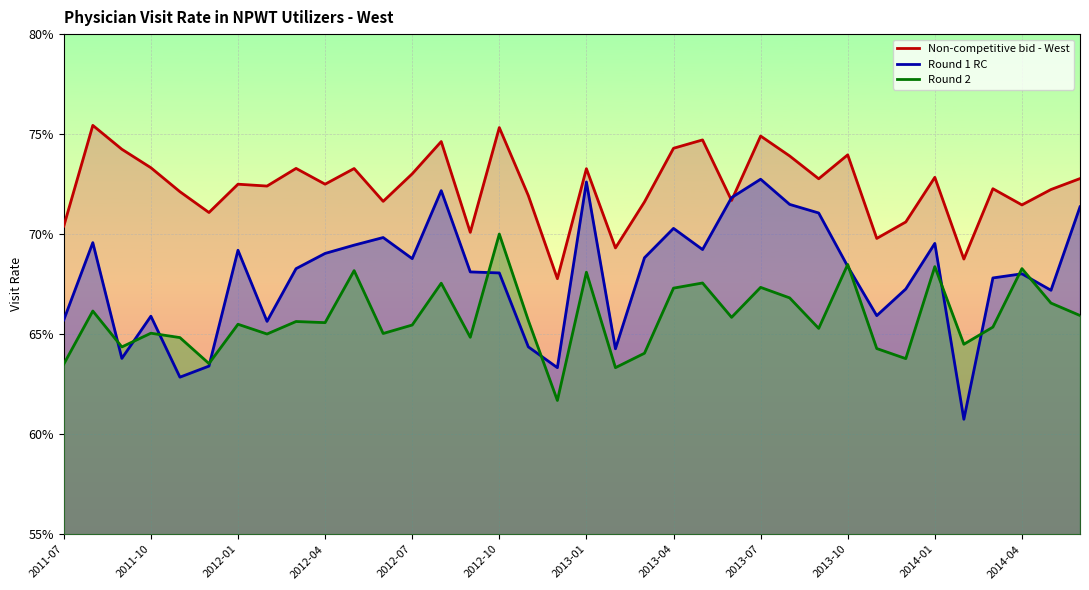

What are all the series names shown in the legend?

Round 1 RC, Round 2, Non-competitive bid - West